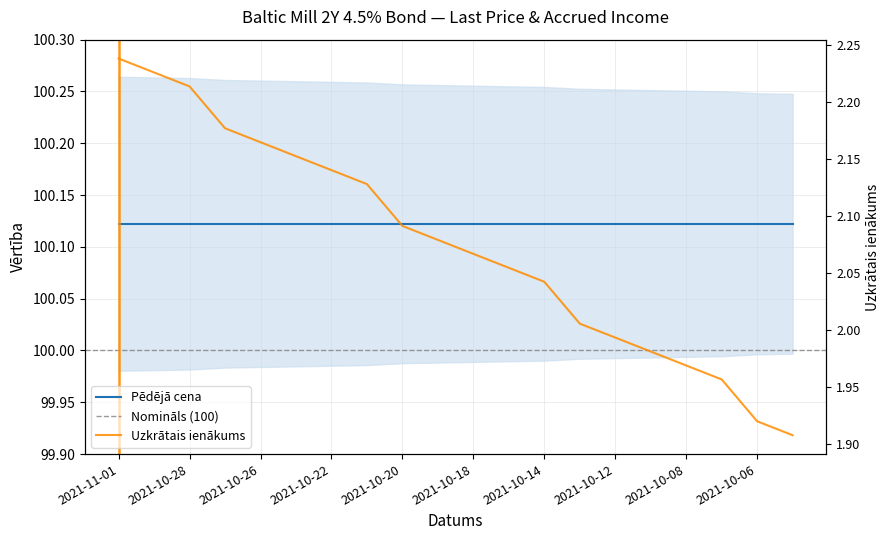

Reading right to left, transcribe all the data shown in this chart.

2021-10-05=1.9	2021-10-06=1.9	2021-10-07=2.0	2021-10-08=2.0	2021-10-11=2.0	2021-10-12=2.0	2021-10-13=2.0	2021-10-14=2.0	2021-10-15=2.1	2021-10-18=2.1	2021-10-19=2.1	2021-10-20=2.1	2021-10-21=2.1	2021-10-22=2.1	2021-10-25=2.2	2021-10-26=2.2	2021-10-27=2.2	2021-10-28=2.2	2021-10-29=2.2	2021-11-01=2.2